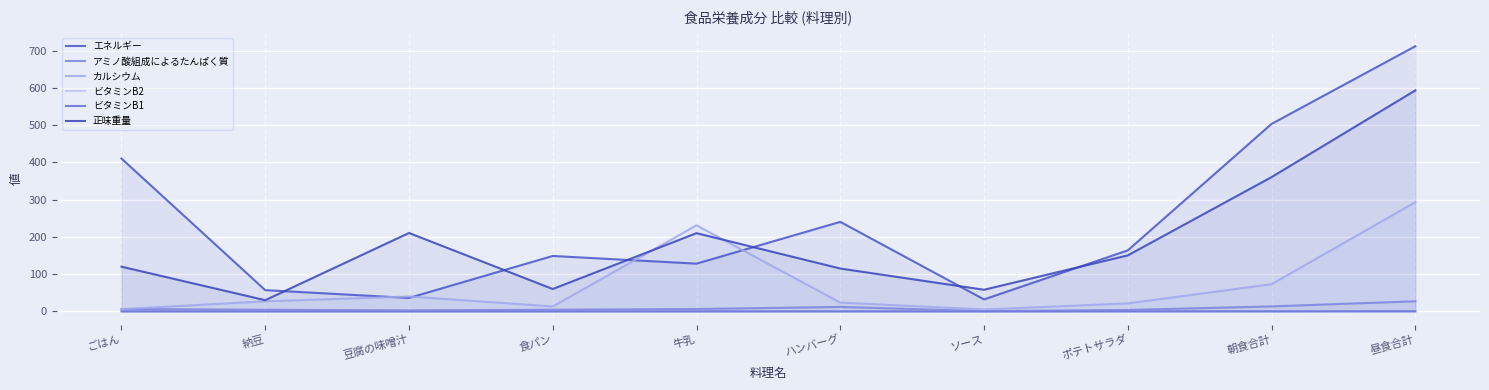

At ごはん, list the series in order from smallest to largest.

ビタミンB2, ビタミンB1, カルシウム, アミノ酸組成によるたんぱく質, 正味重量, エネルギー